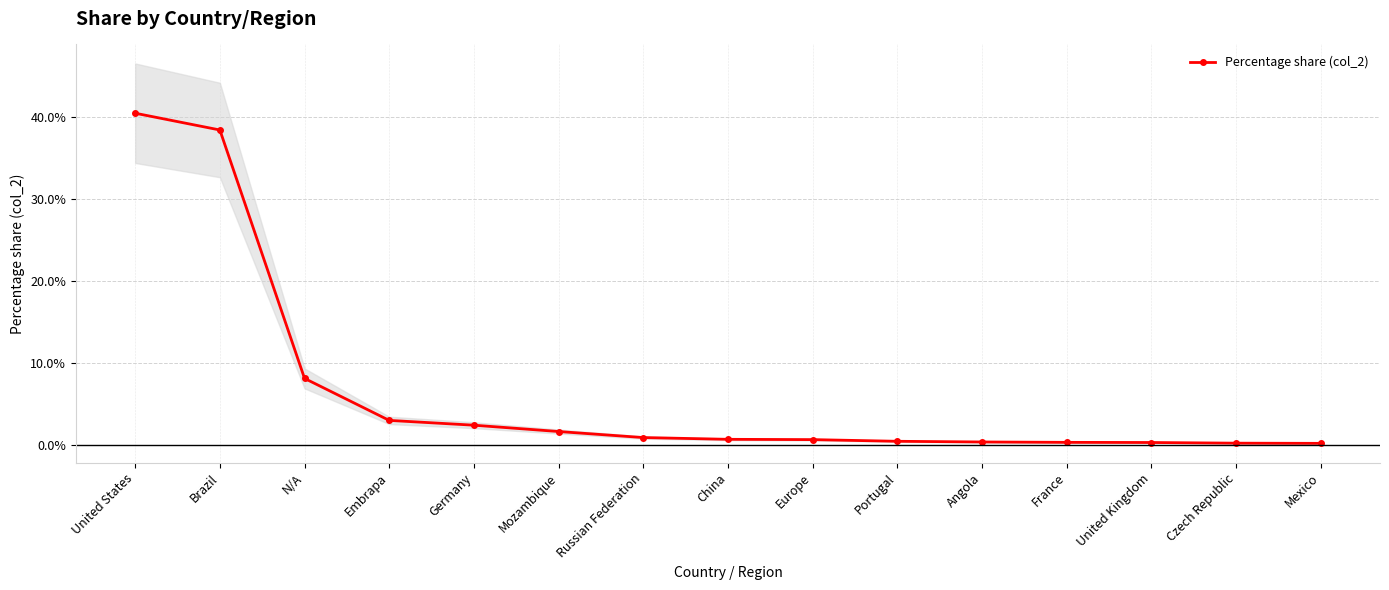

Between Angola and Brazil, which is larger?

Brazil